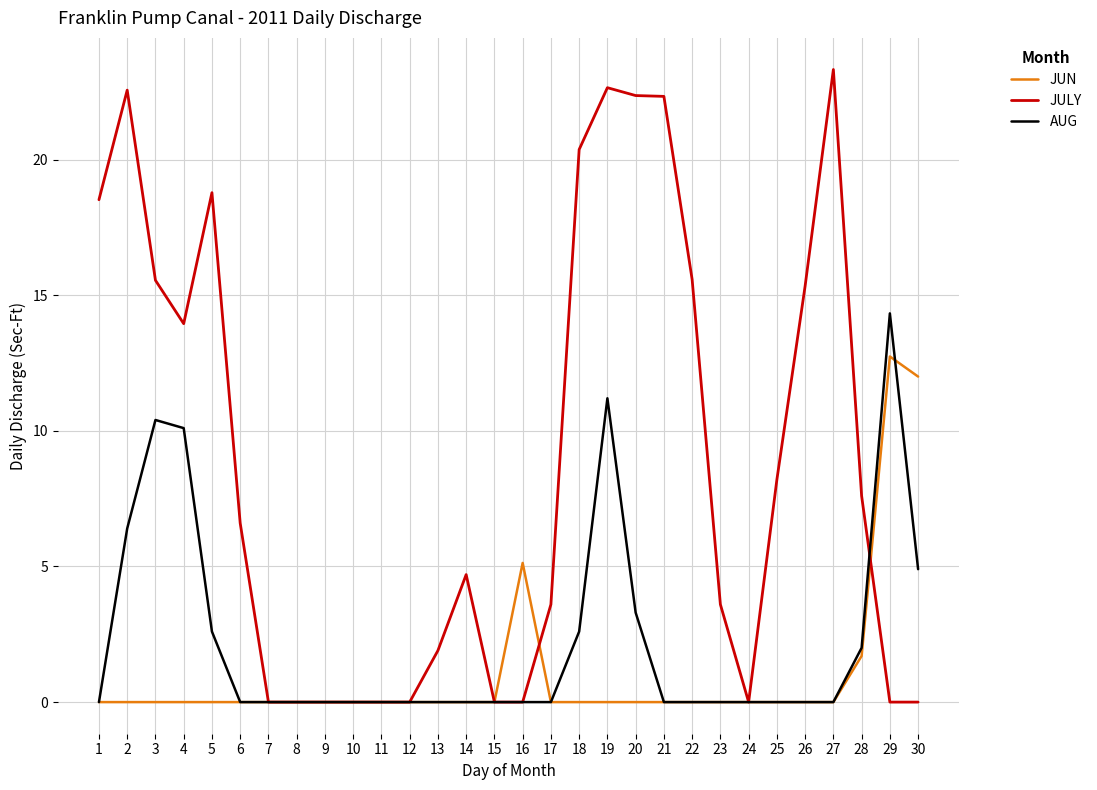

Rank the series by their average value, from highest to lowest.

JULY, AUG, JUN